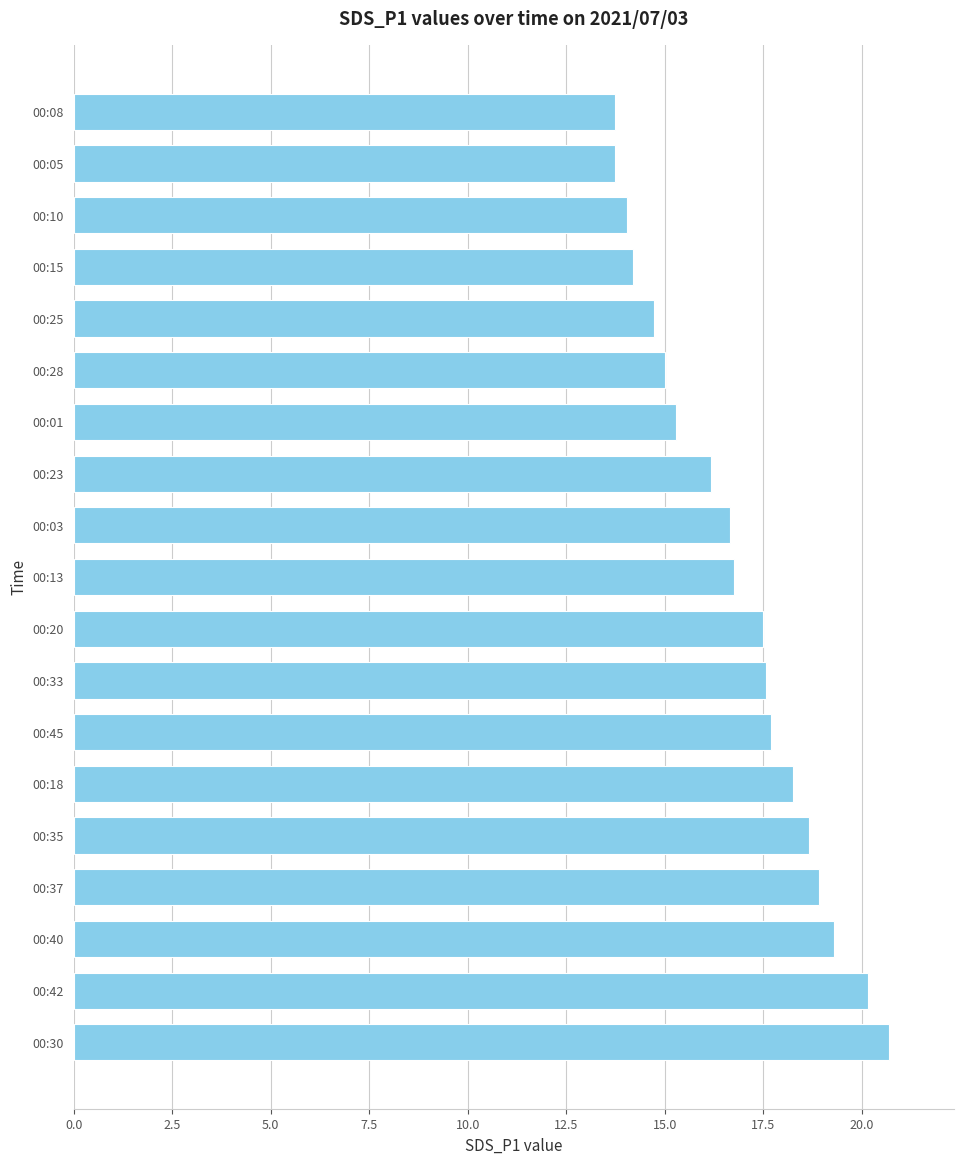

How many bars are there in total?

19